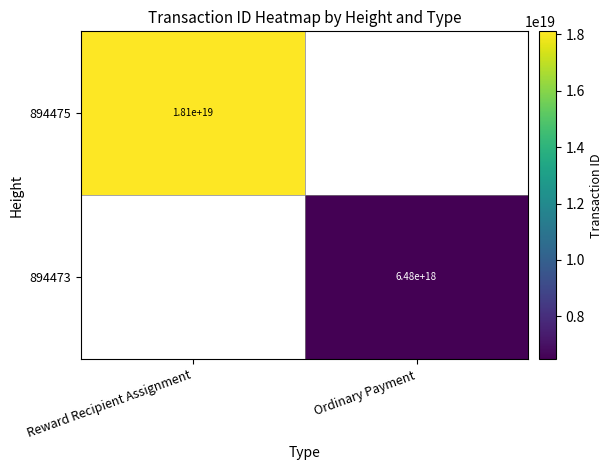

Is the value of 894473 at Ordinary Payment greater than the value of 894475 at Reward Recipient Assignment?

No